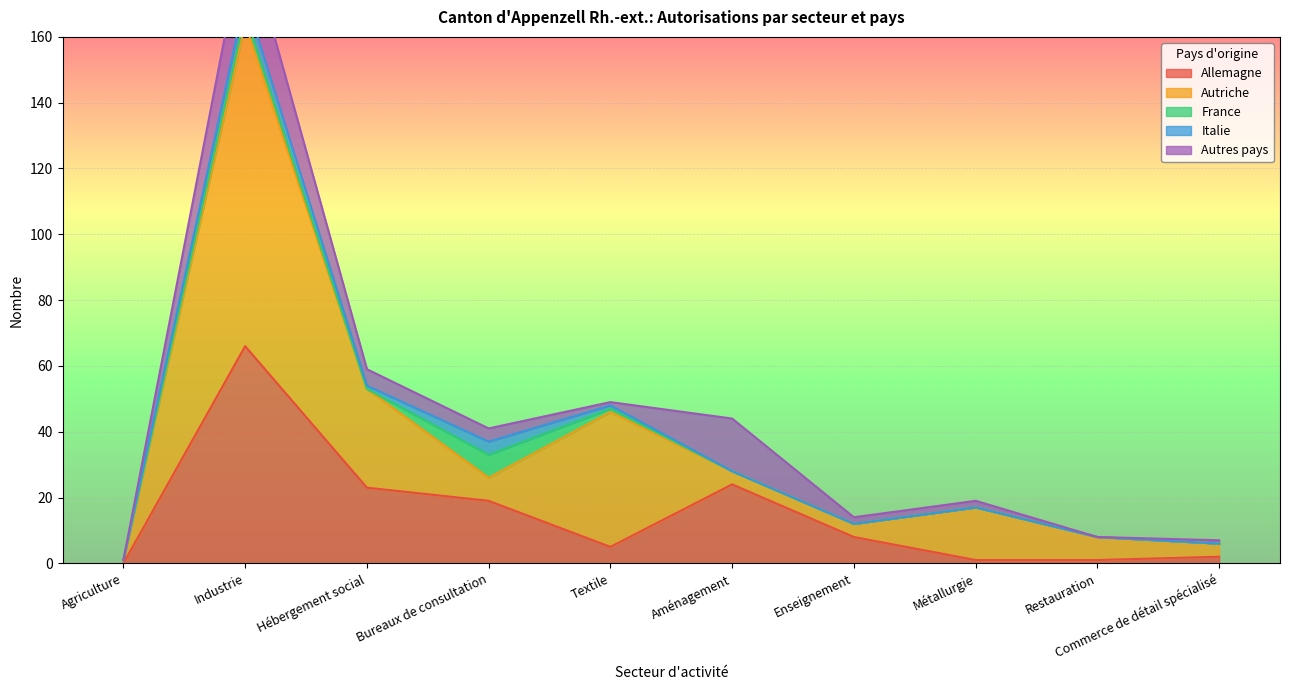

Which series has the widest spread of values?

Autriche